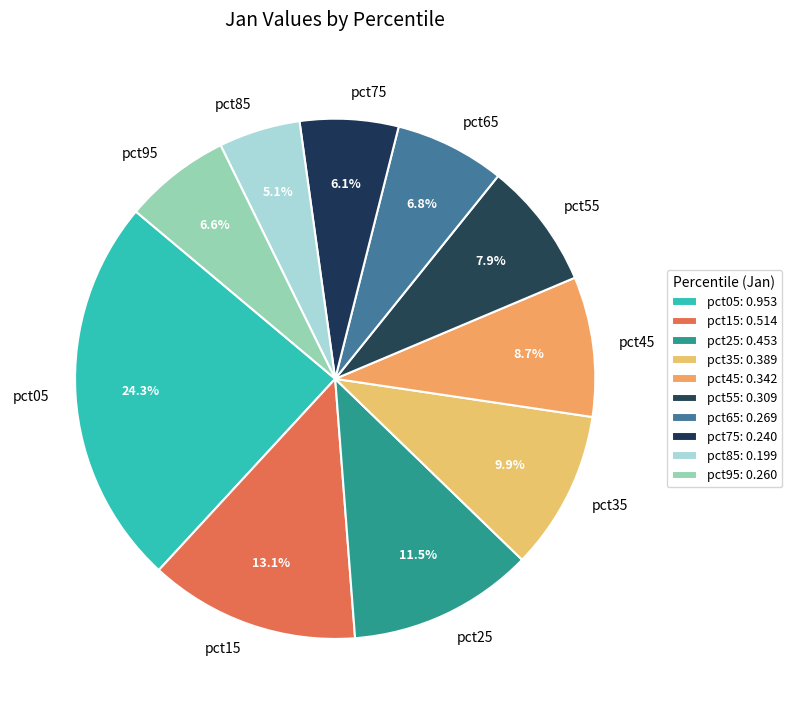

The pct85 slice represents 5% of the pie. True or false?

True